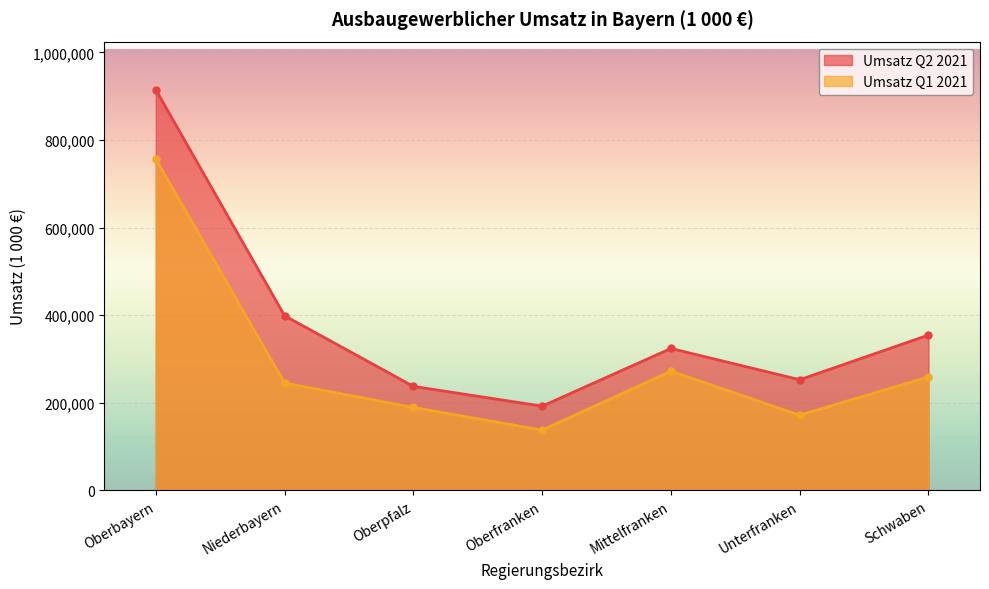

True or false: Umsatz Q2 2021 and Umsatz Q1 2021 cross at least once.

False